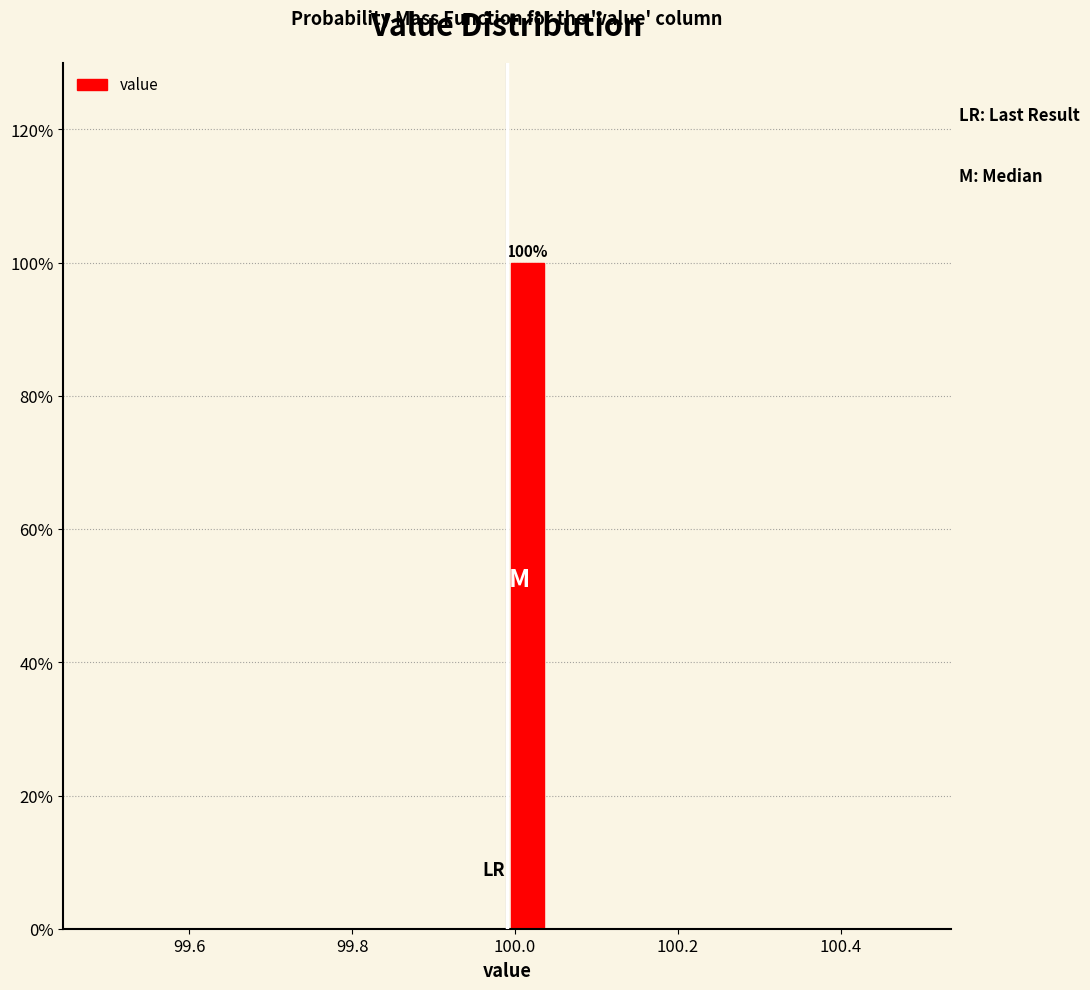

Read against the x-axis, roughly where is the centre of the tallest bar?

100.02